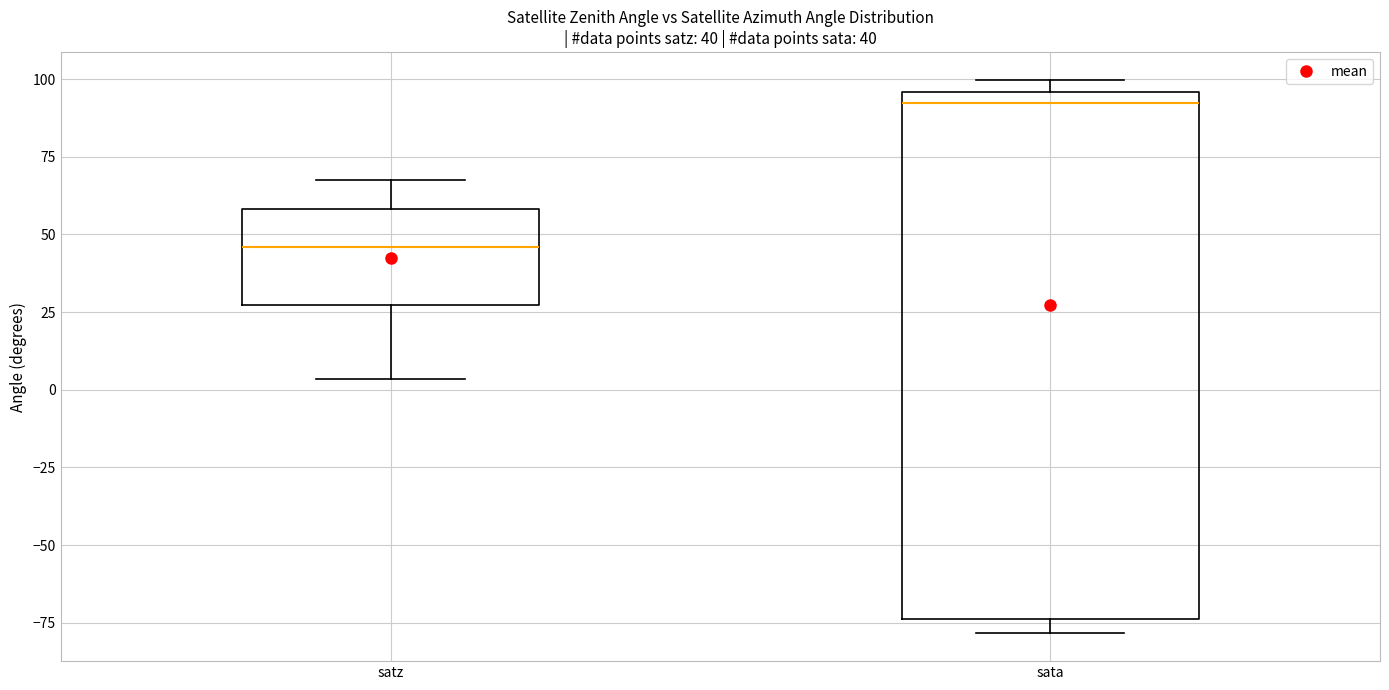

Which box's median line is the lowest?

satz